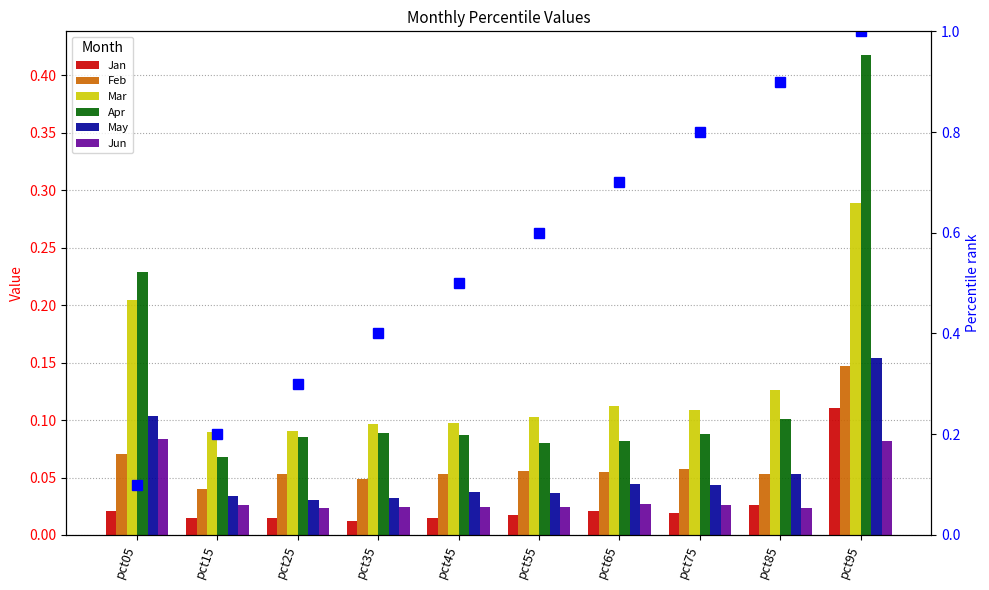

What is the difference between the Jan values at pct95 and pct45?

0.1